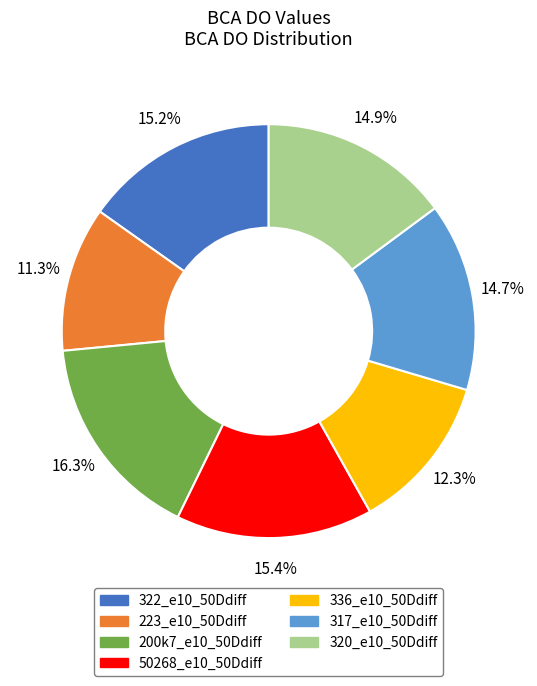

Do 322_e10_50Ddiff and 223_e10_50Ddiff together represent more than half of the pie?

No